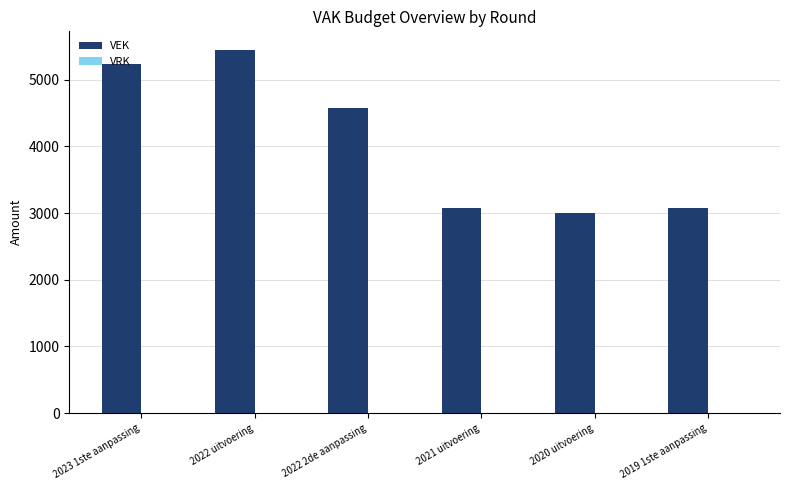

At which category does the chart reach its peak across all series?

2022 uitvoering